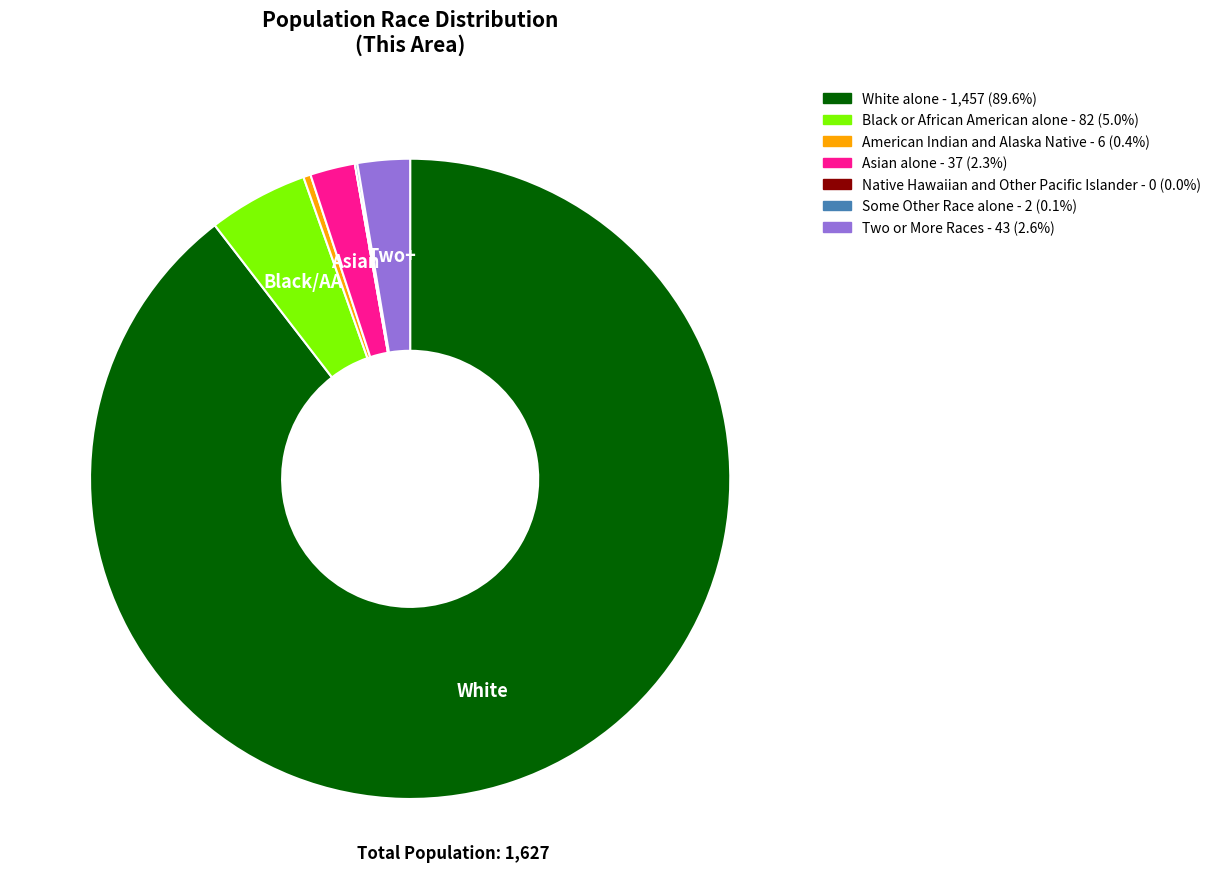

Combined, do Black or African American alone and Two or More Races account for over 50%?

No